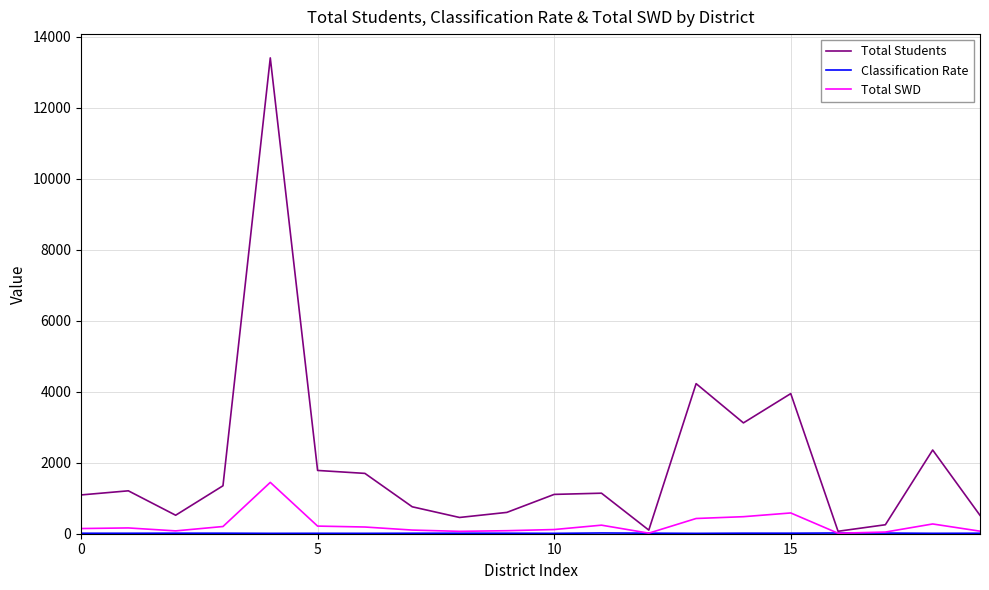

What is the difference between the maximum and second lowest values in the Total SWD series?

1431.0